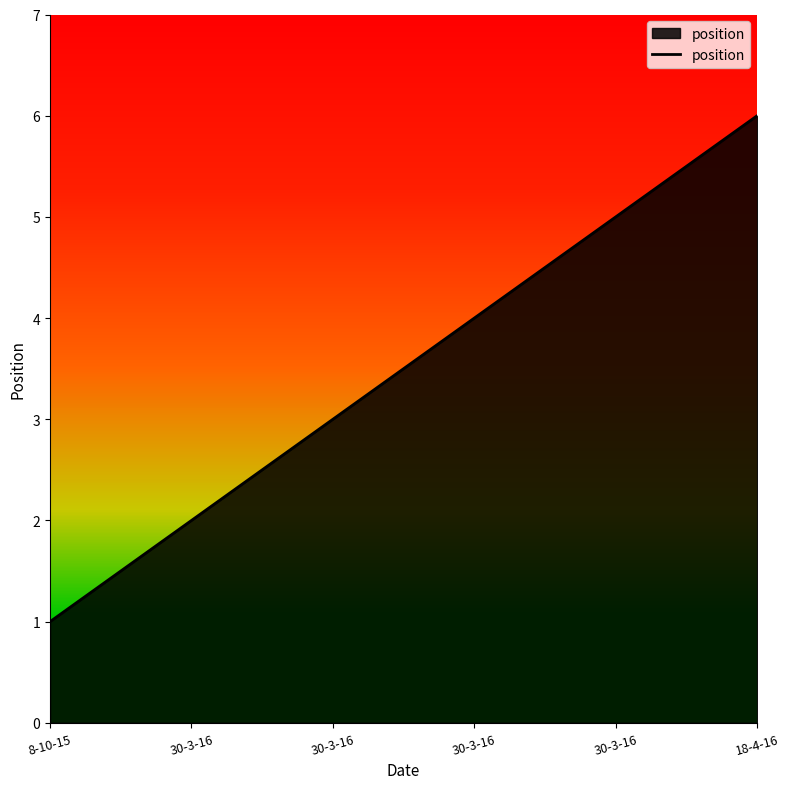

What value does the data have at 30-3-16?

3